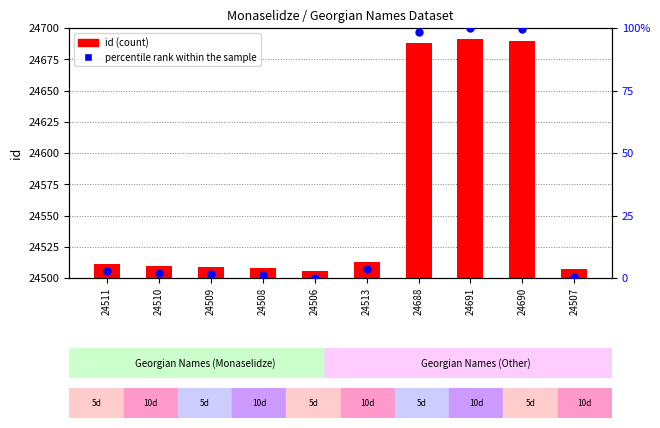

What is the total value across all series at 24688?

24786.4